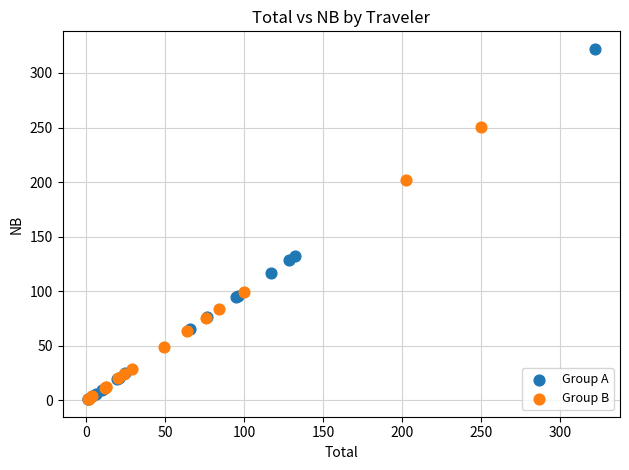

Which series reaches the maximum Y coordinate?

Group A